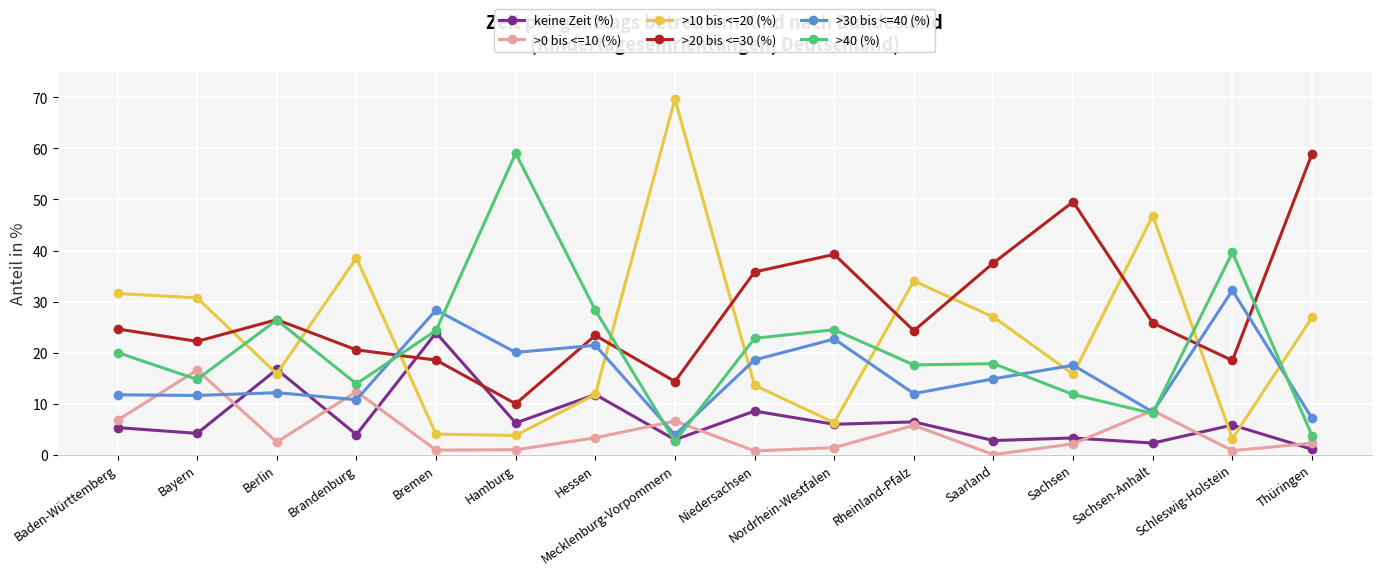

What is the greatest value displayed?

69.7